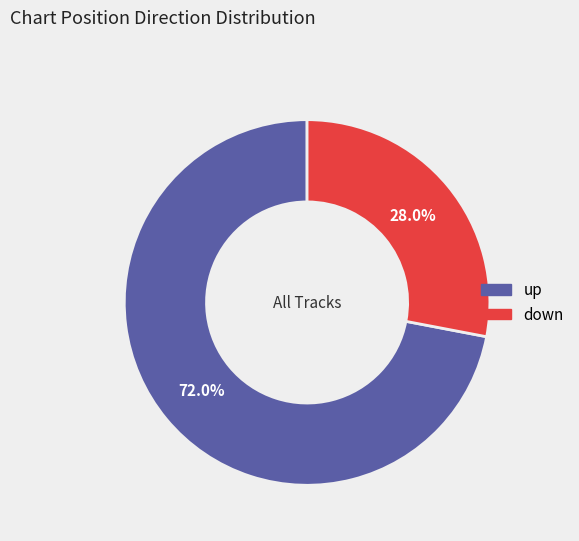

Does down account for over 50% of the chart?

No